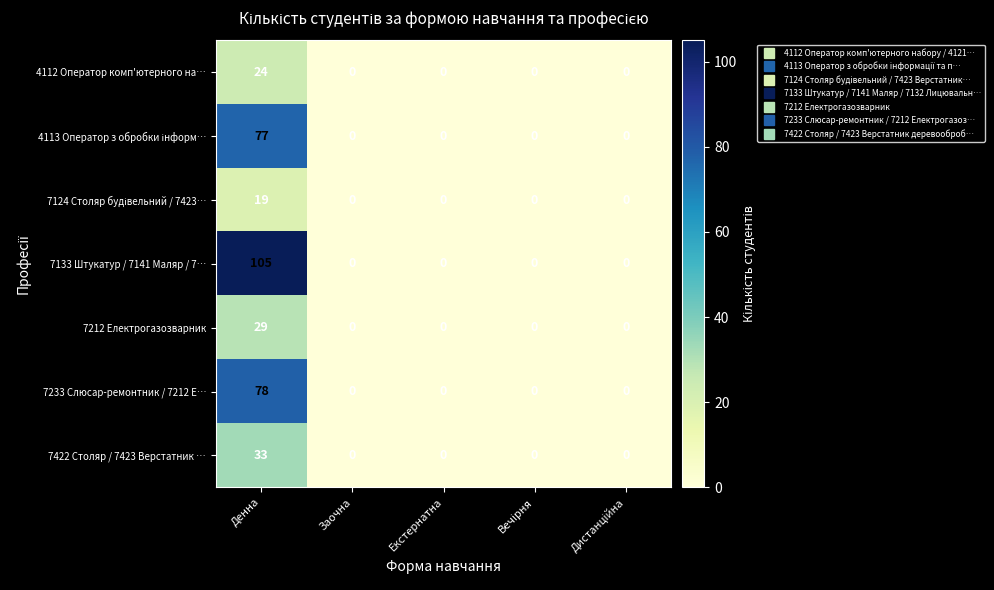

Which series has the largest total across all categories?

7133 Штукатур / 7141 Маляр / 7…